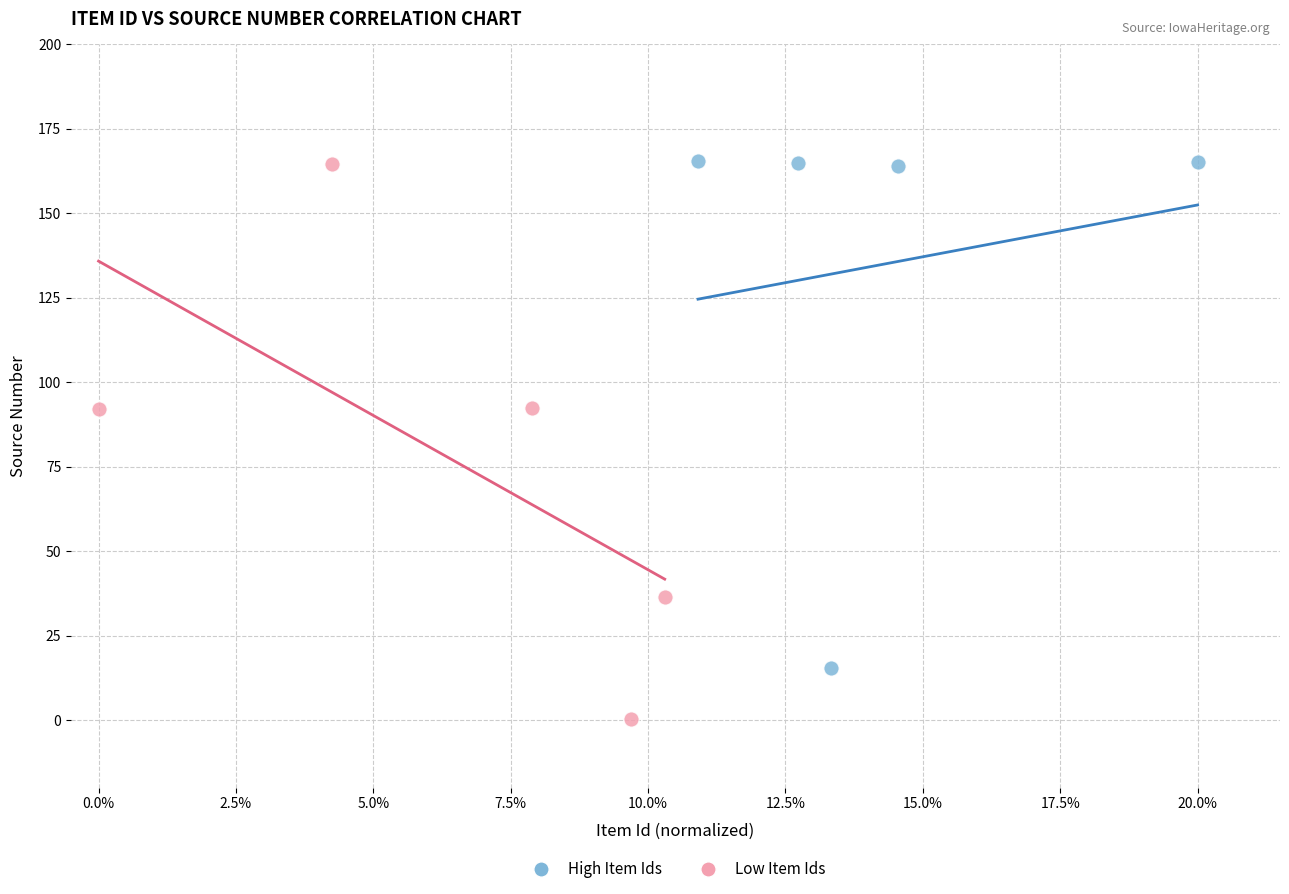

Which series contains the lowest Y value?

Low Item Ids